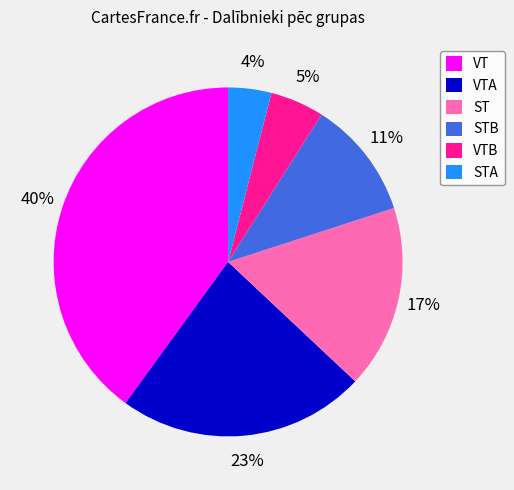

To the nearest percent, what is the difference between the largest and smallest slice percentages?

36%